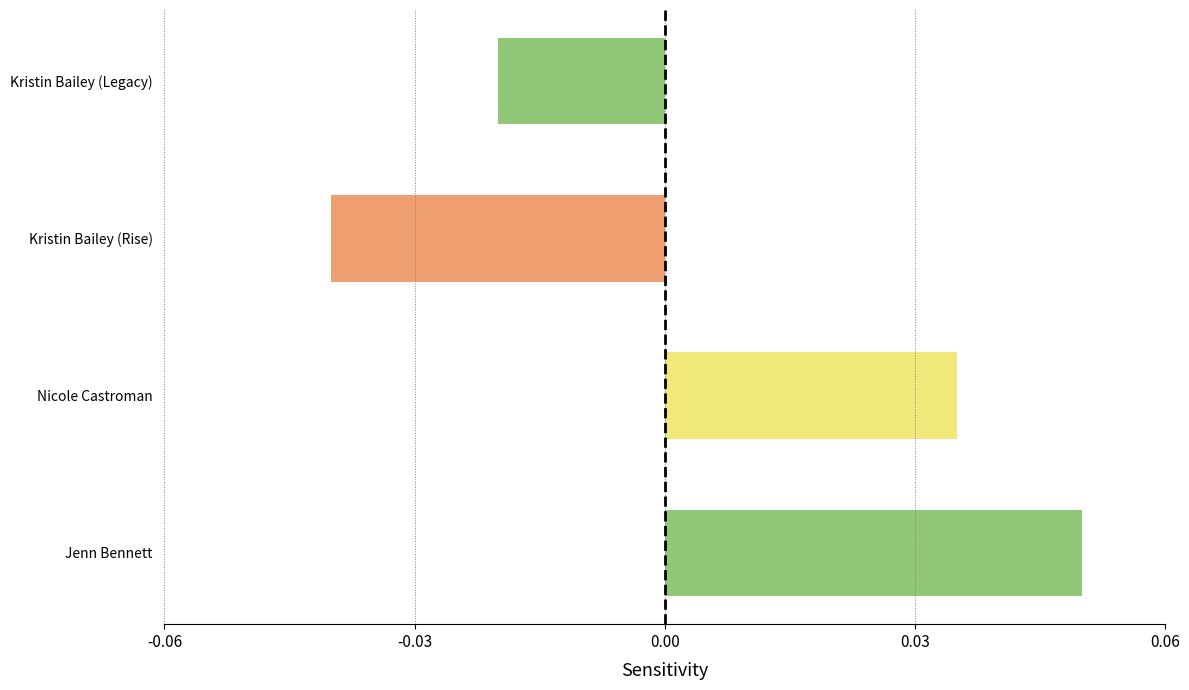

Does the chart contain any negative values?

Yes